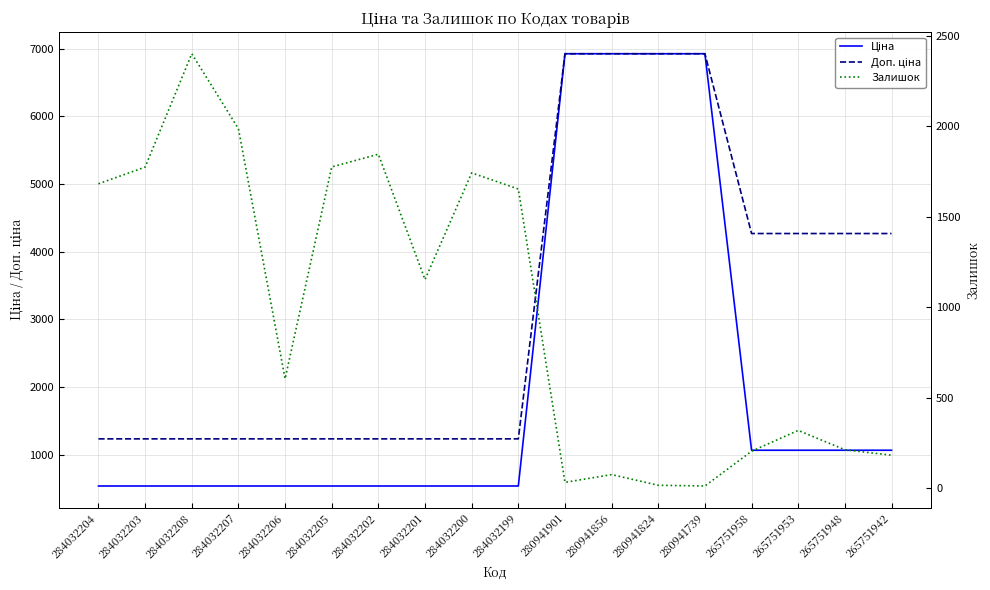

List the series in order of their overall mean, lowest first.

Залишок, Ціна, Доп. ціна